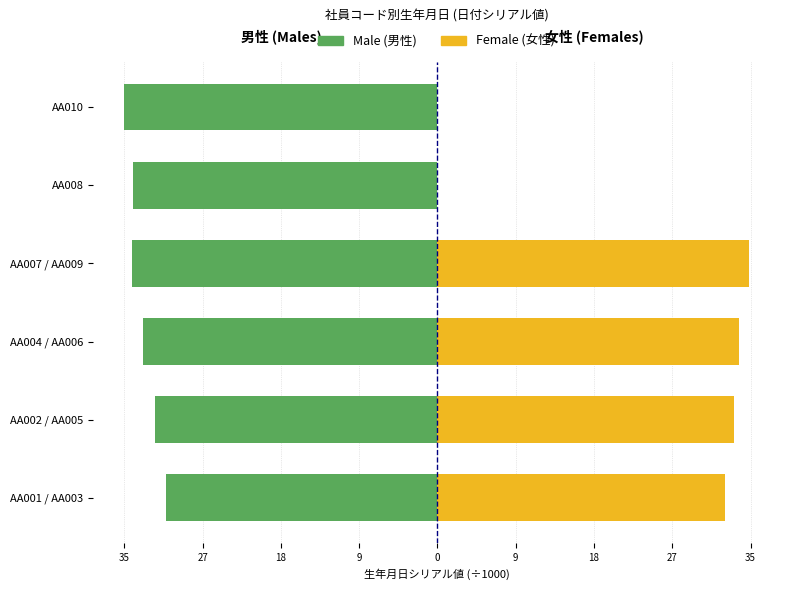

The Male (男性) series shows -40.1 at AA001 / AA003. True or false?

False